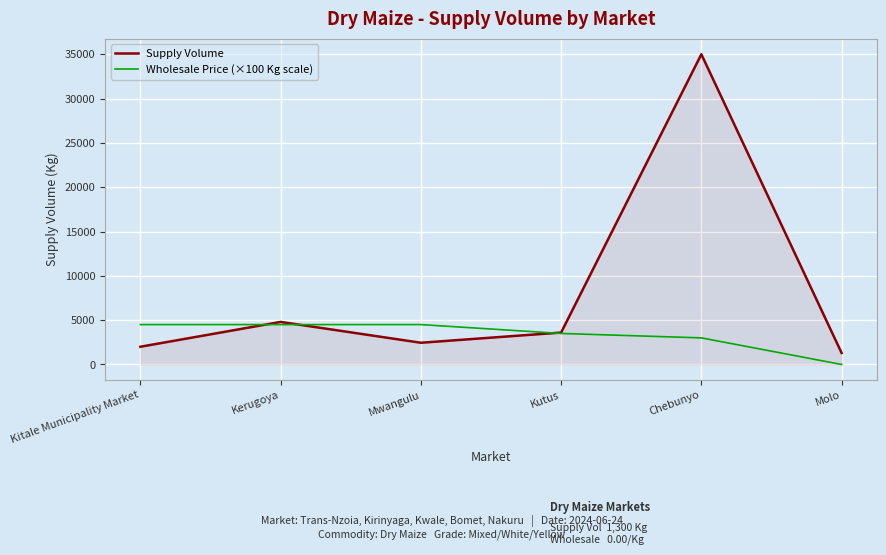

What is the maximum value shown in the chart?

35000